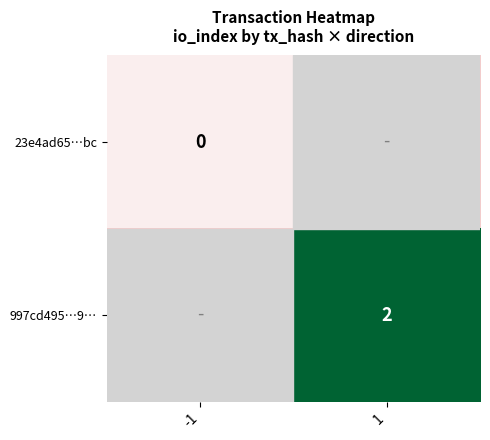

True or false: 997cd495…9… has a value of 3 at 1.

False